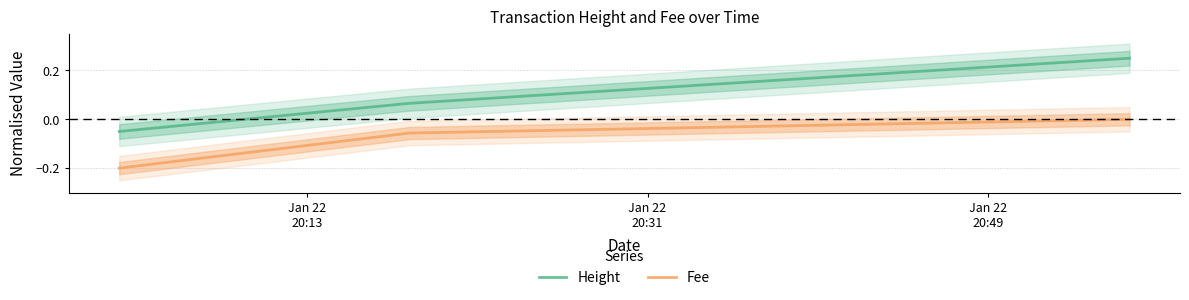

Rank the series at Jan 22
20:49 from lowest to highest value.

Fee, Height